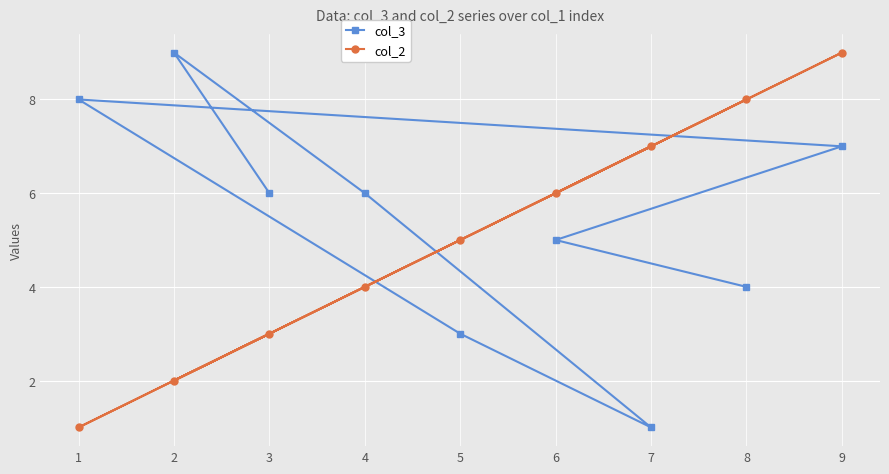

What is the approximate value of col_2 at 7?

7